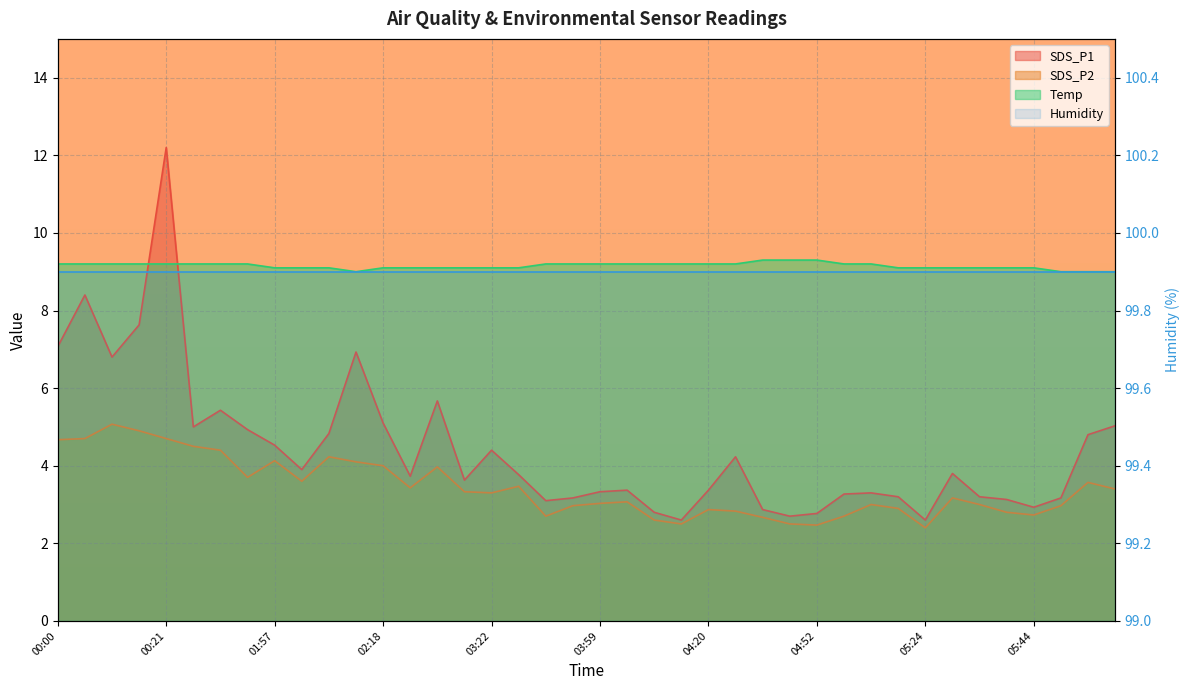

What is the difference between the maximum and minimum values in the Temp series?

0.3